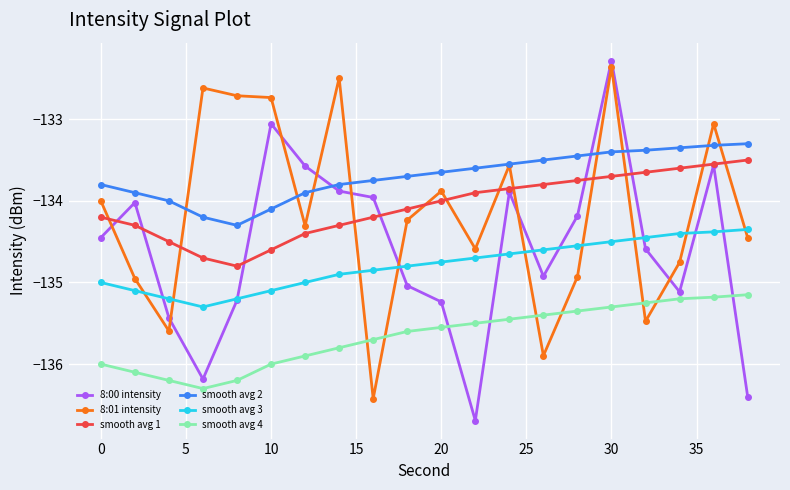

What is the greatest value displayed?

-132.3